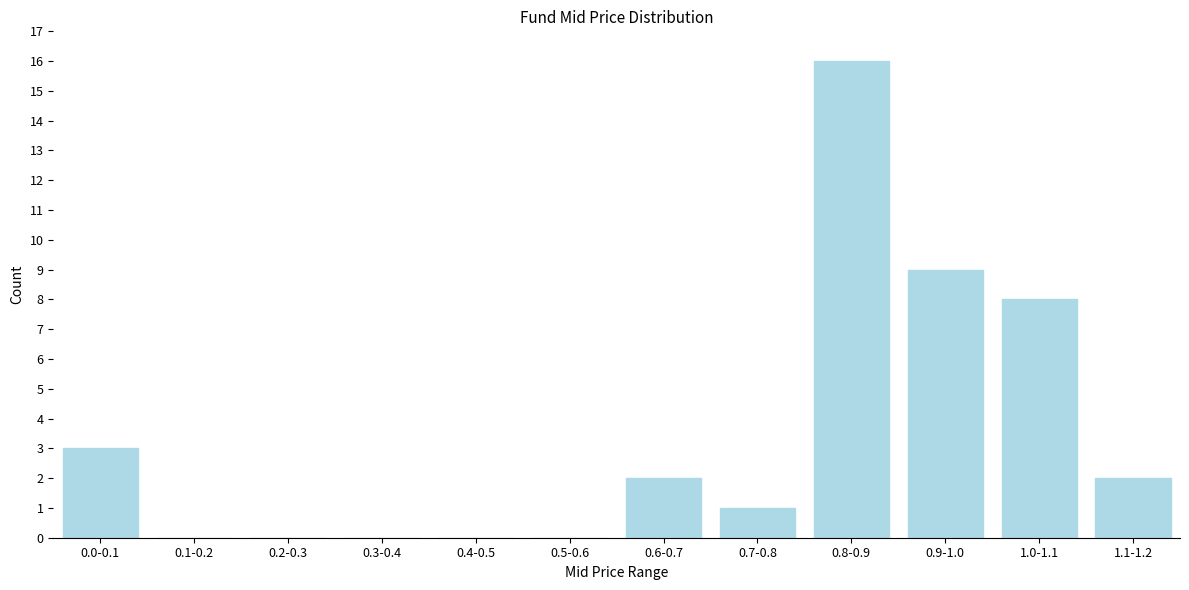

Reading right to left, extract all data points from this chart.

1.1-1.2=2	1.0-1.1=8	0.9-1.0=9	0.8-0.9=16	0.7-0.8=1	0.6-0.7=2	0.5-0.6=0	0.4-0.5=0	0.3-0.4=0	0.2-0.3=0	0.1-0.2=0	0.0-0.1=3